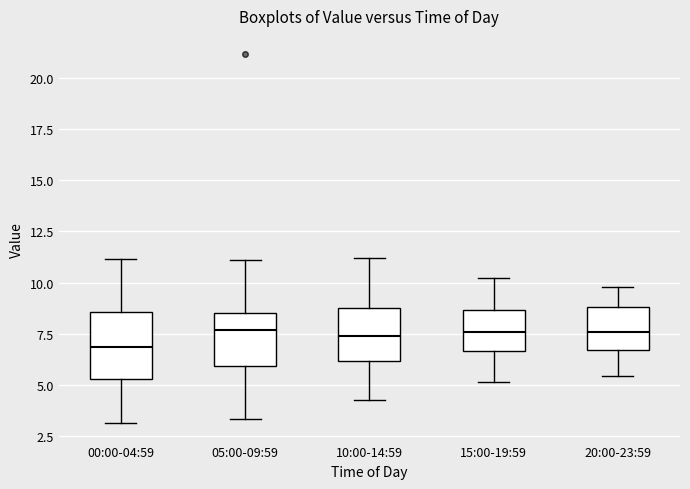

Reading left to right, transcribe this box plot: for each box, give where its median line is, the range the box spans, and where its two whiskers end, as read against the y-axis. The values are not printed on the chart, so give them approximately, as read against the axis.

00:00-04:59: median 7.0, box 5.5 to 8.5, whiskers 3.0 to 11.0
05:00-09:59: median 7.5, box 6.0 to 8.5, whiskers 3.5 to 11.0
10:00-14:59: median 7.5, box 6.0 to 9.0, whiskers 4.5 to 11.0
15:00-19:59: median 7.5, box 6.5 to 8.5, whiskers 5.0 to 10.0
20:00-23:59: median 7.5, box 6.5 to 9.0, whiskers 5.5 to 10.0